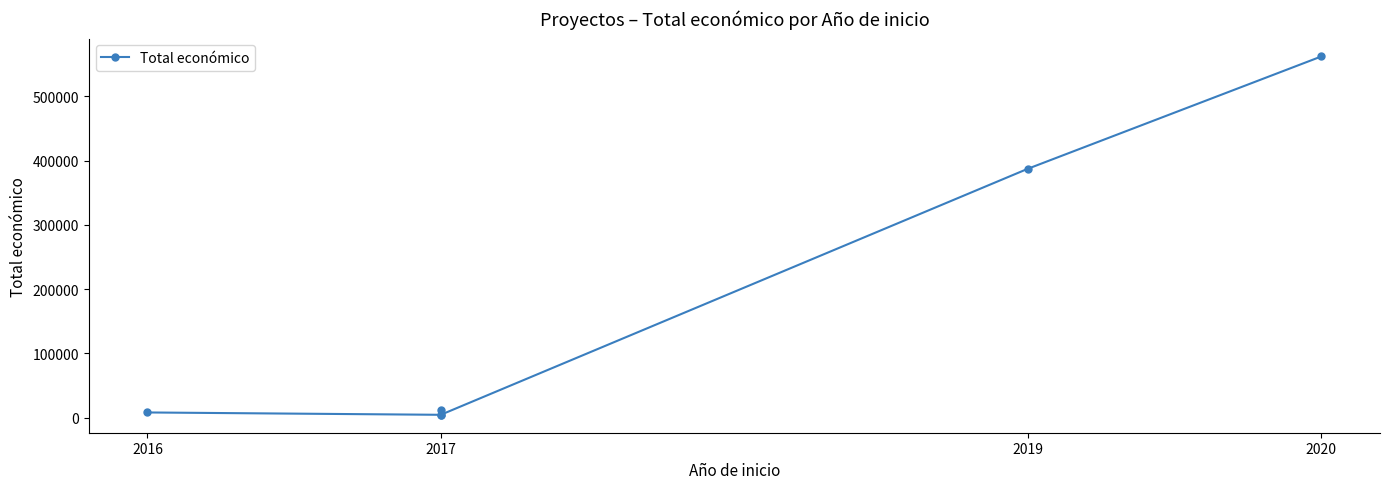

What is the difference between the second highest and second lowest values?

382976